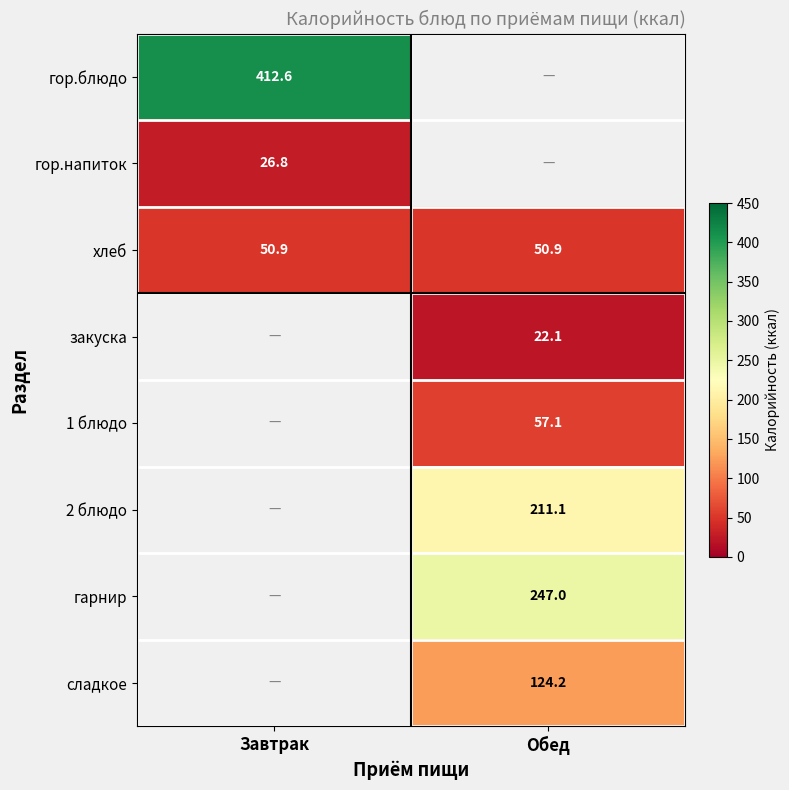

Is the value of хлеб at Обед greater than the value of гарнир at Обед?

No